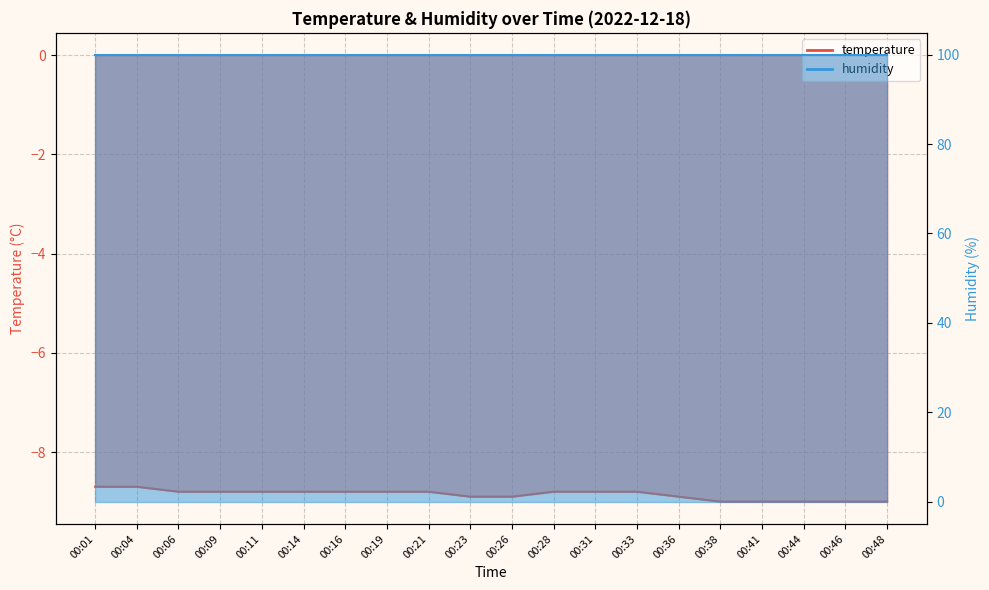

Rank the categories by value from highest to lowest.

00:01, 00:04, 00:06, 00:09, 00:11, 00:14, 00:16, 00:19, 00:21, 00:28, 00:31, 00:33, 00:23, 00:26, 00:36, 00:38, 00:41, 00:44, 00:46, 00:48